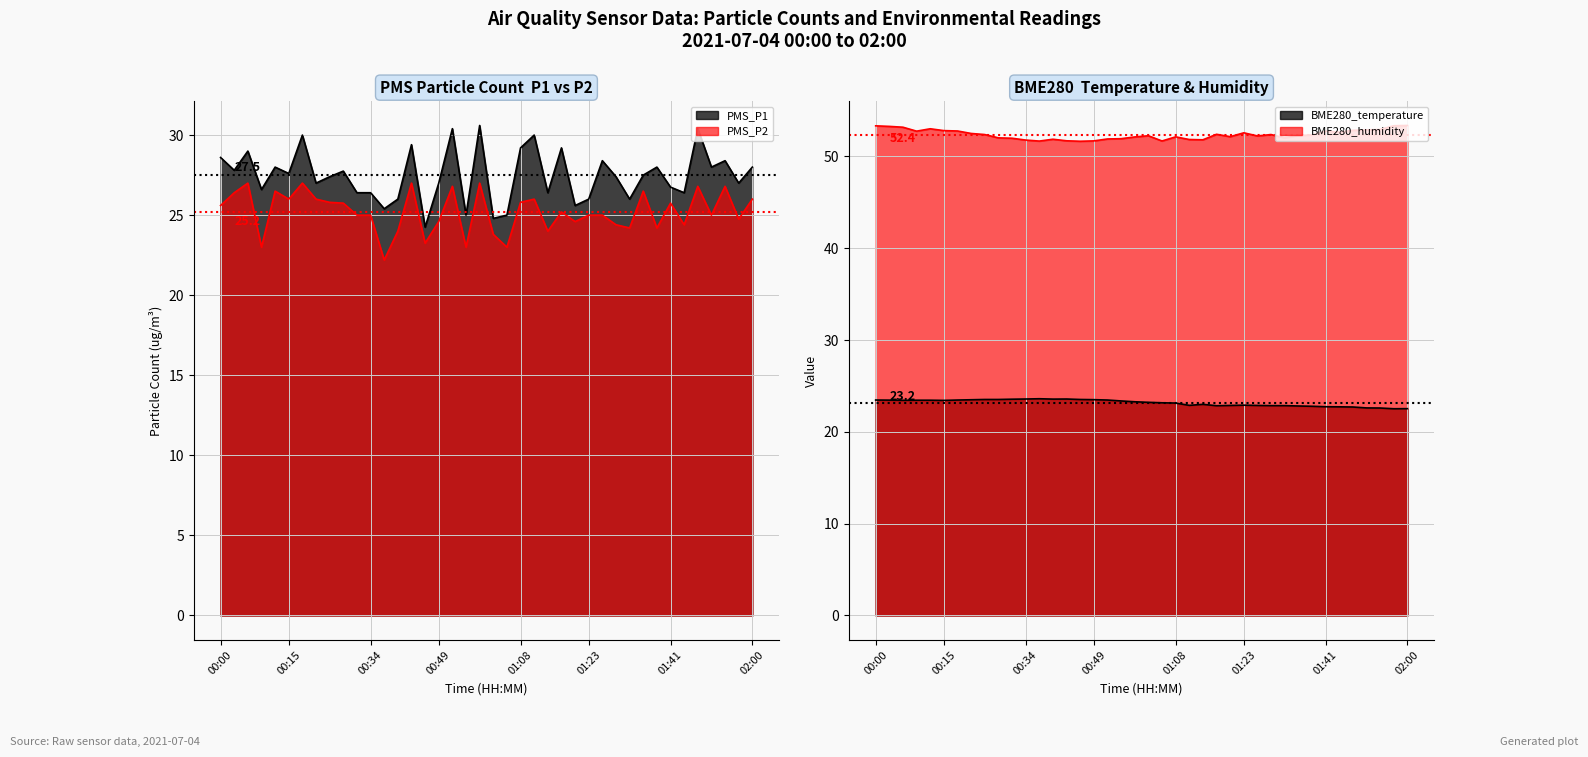

Between 00:46 and 01:23, which series saw the biggest shift?

PMS_P1